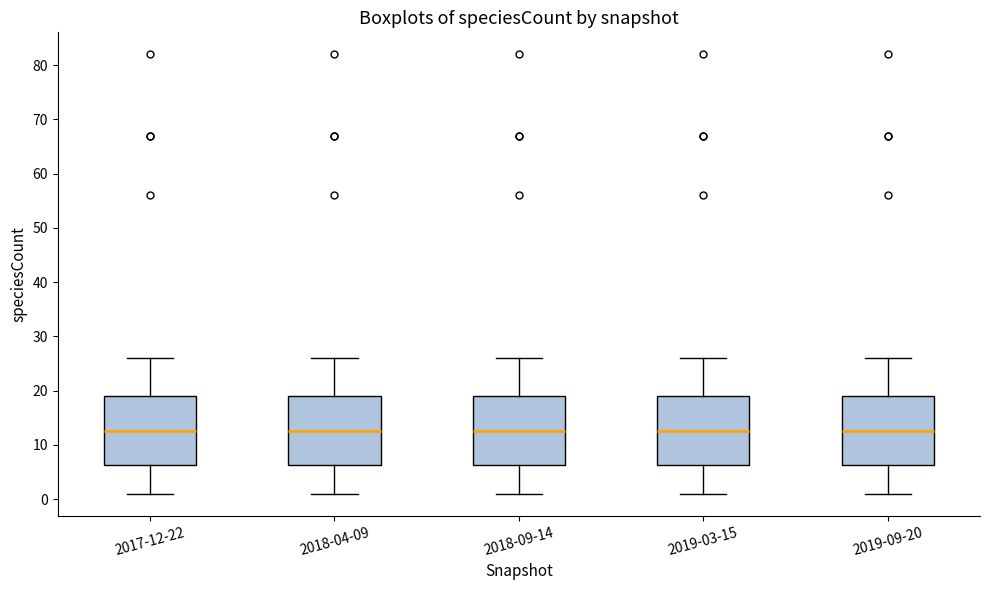

Reading left to right, read every box against the y-axis: the position of its median line, the range the box covers, and the ends of its whiskers. The values are not printed on the chart, so give them approximately, as read against the axis.

2017-12-22: median 13, box 6 to 19, whiskers 1 to 26
2018-04-09: median 13, box 6 to 19, whiskers 1 to 26
2018-09-14: median 13, box 6 to 19, whiskers 1 to 26
2019-03-15: median 13, box 6 to 19, whiskers 1 to 26
2019-09-20: median 13, box 6 to 19, whiskers 1 to 26